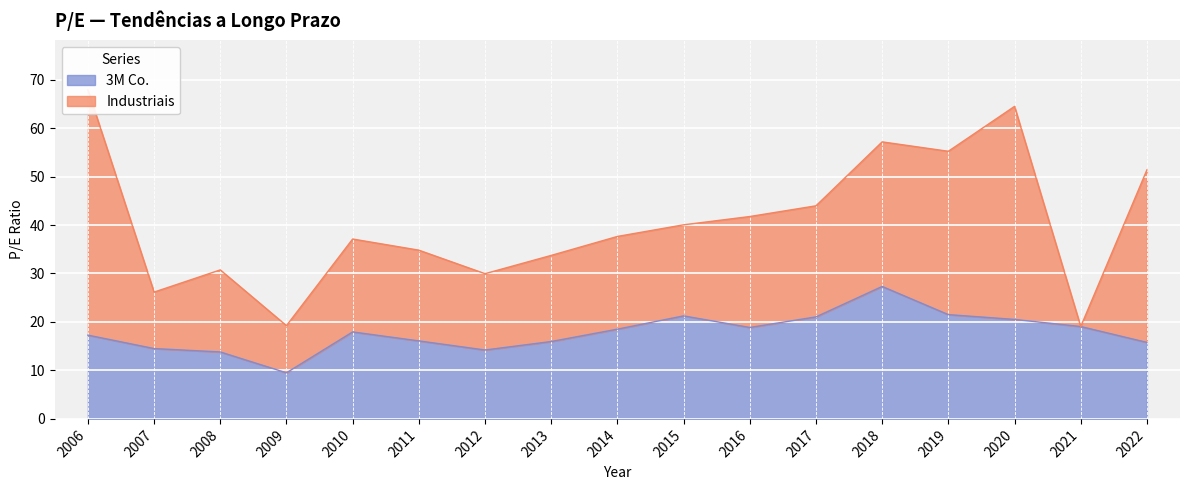

Which category has the highest value in the 3M Co. series?

2018